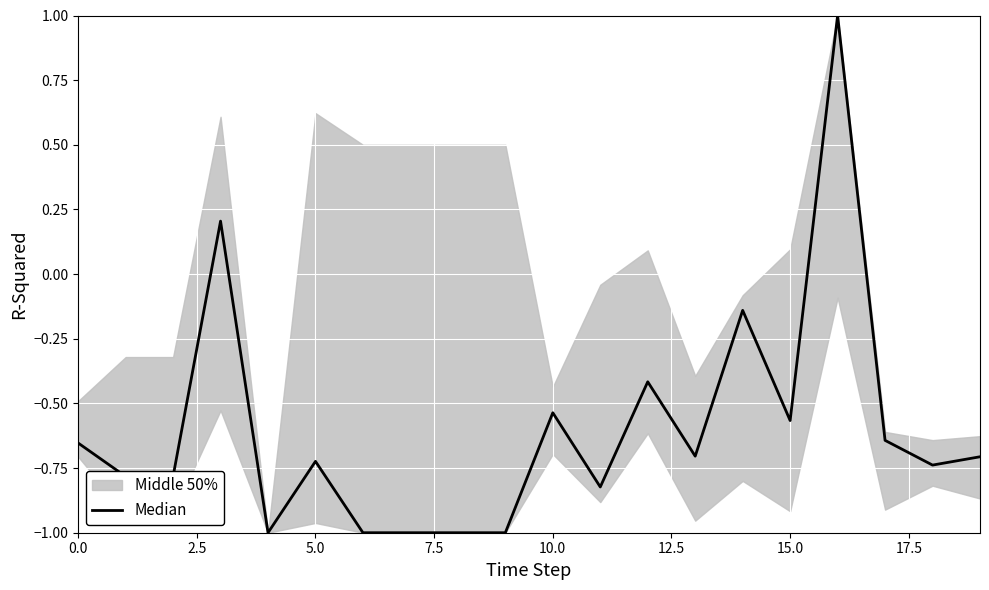

What is the smallest value displayed?

-1.0